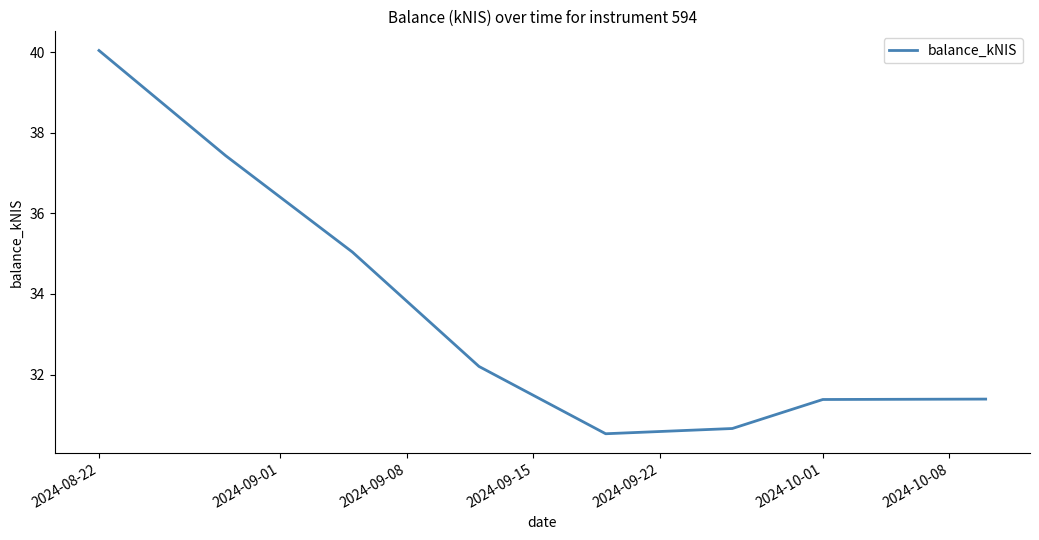

What is the greatest value displayed?

40.0